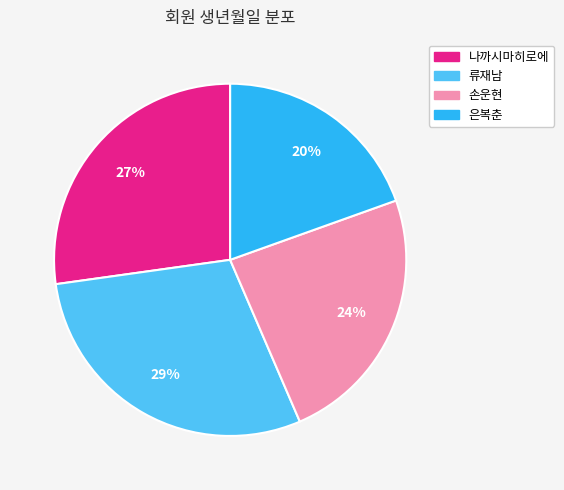

To the nearest percent, what is the combined percentage of 은복춘 and 나까시마히로에?

47%